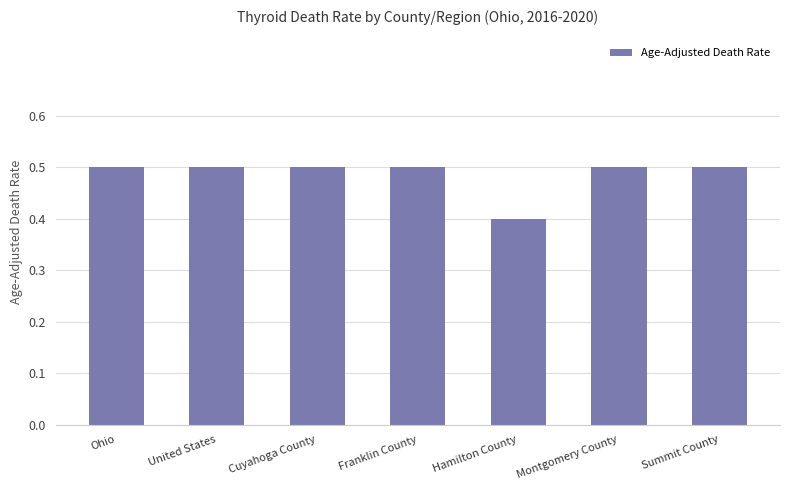

At which category does the chart reach its minimum across all series?

Hamilton County